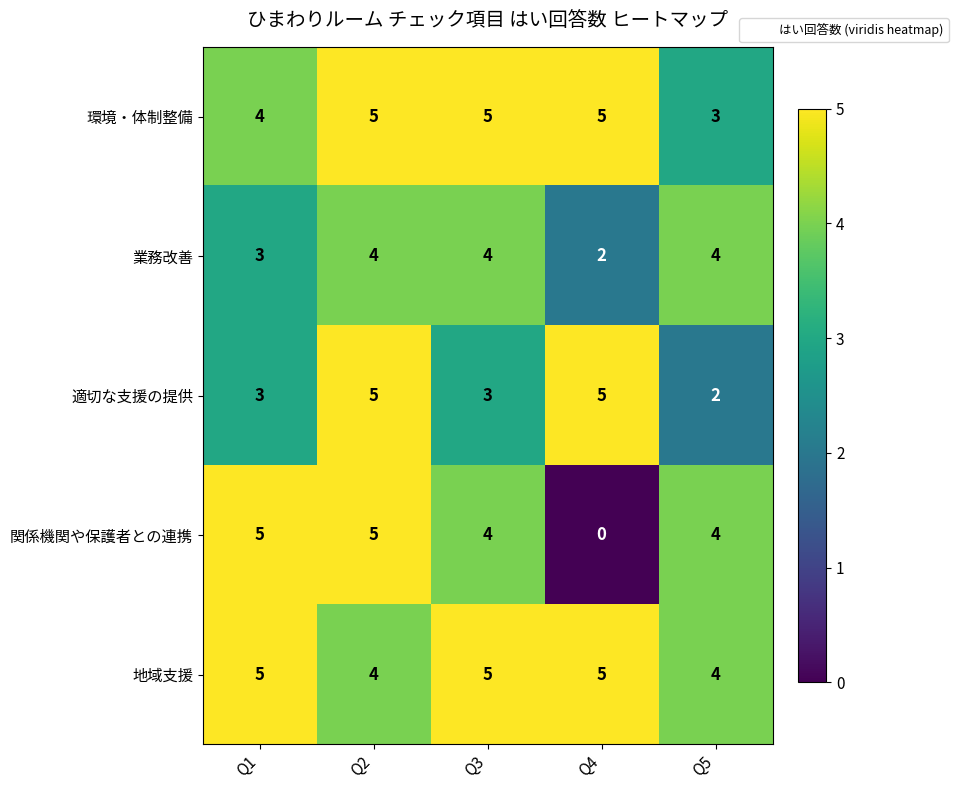

True or false: 適切な支援の提供 has a value of 3 at Q4.

False